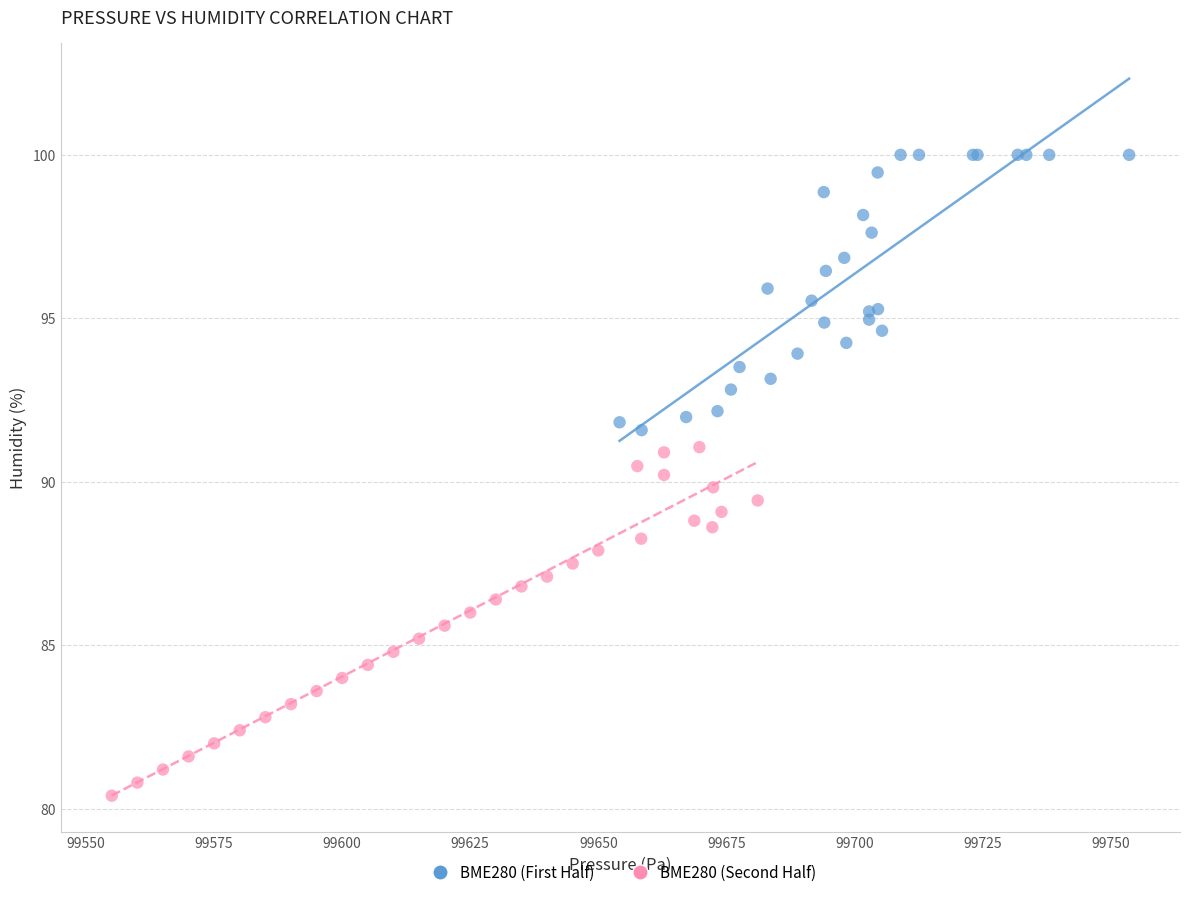

Which series reaches the maximum Y coordinate?

BME280 (First Half)